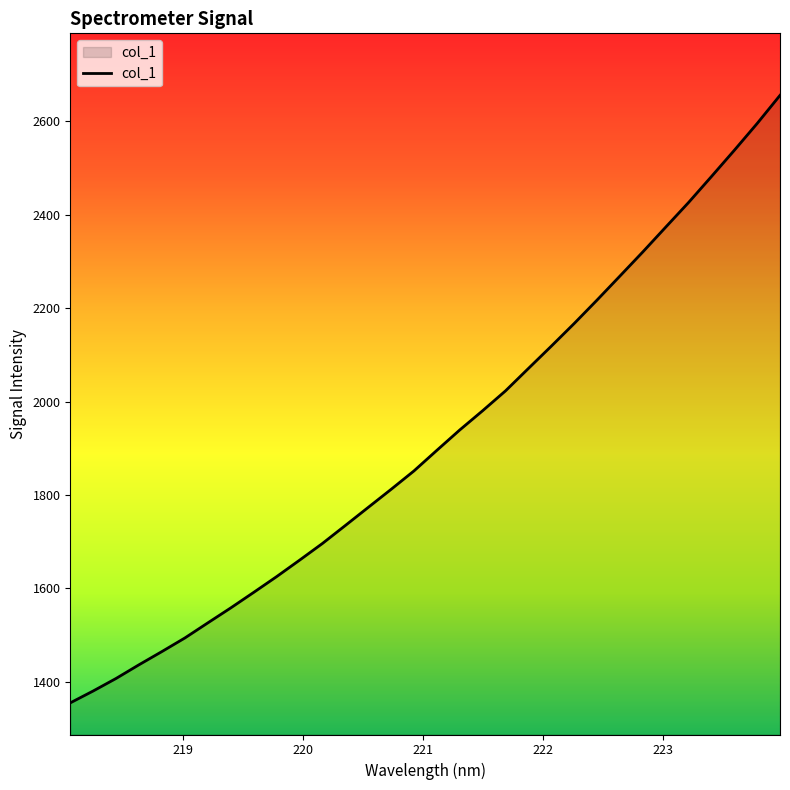

What is the greatest value displayed?

2655.5